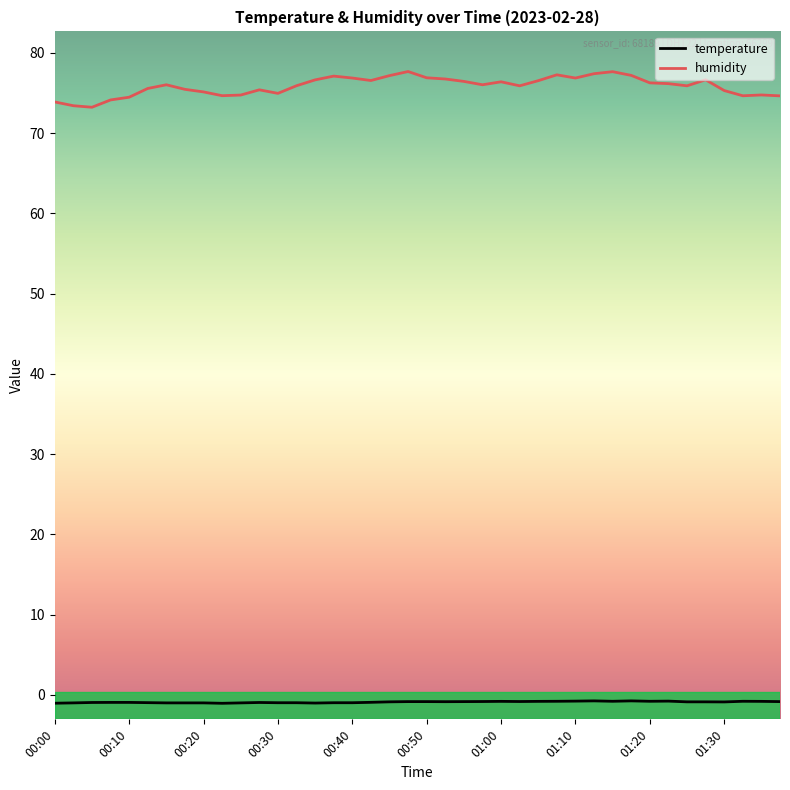

What is the greatest value displayed?

77.7